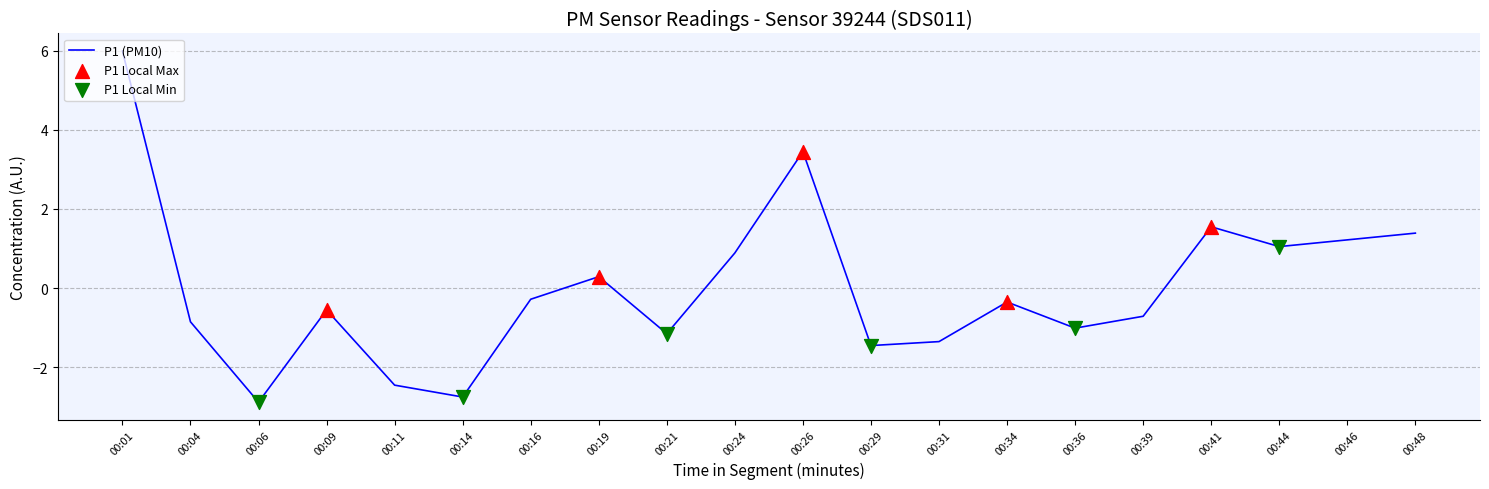

What is the ratio of the value at 00:19 to the value at 00:48?

0.2